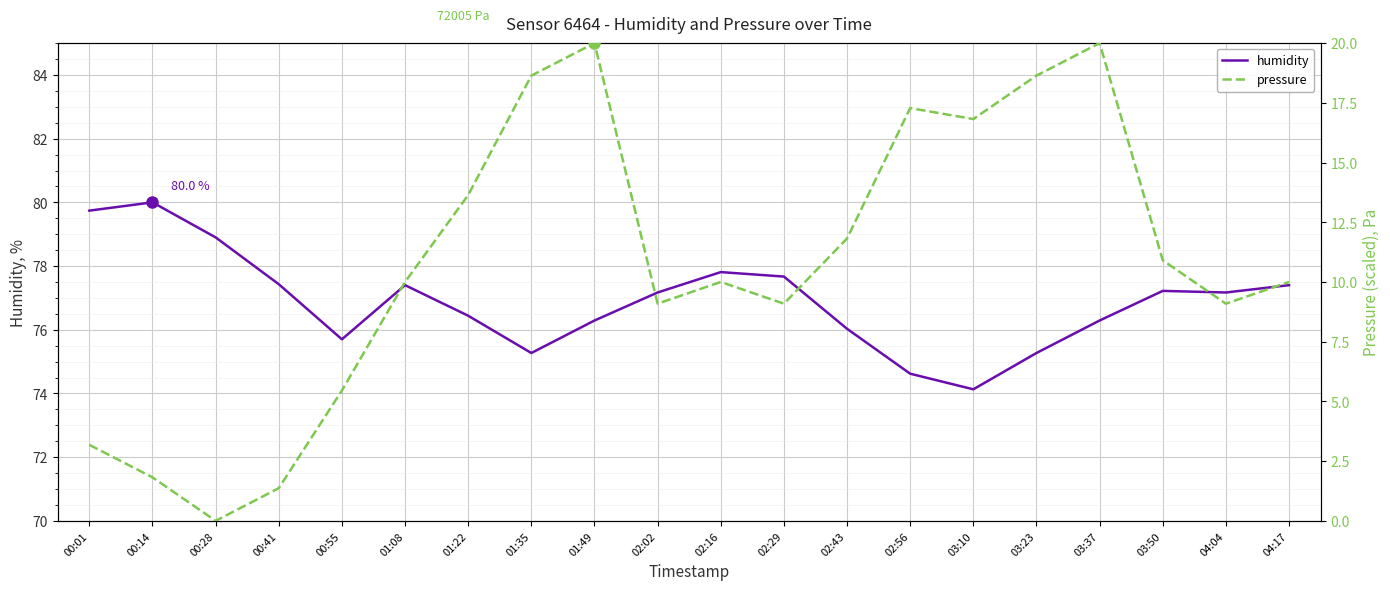

Between 00:14 and 04:17, which series saw the biggest shift?

pressure